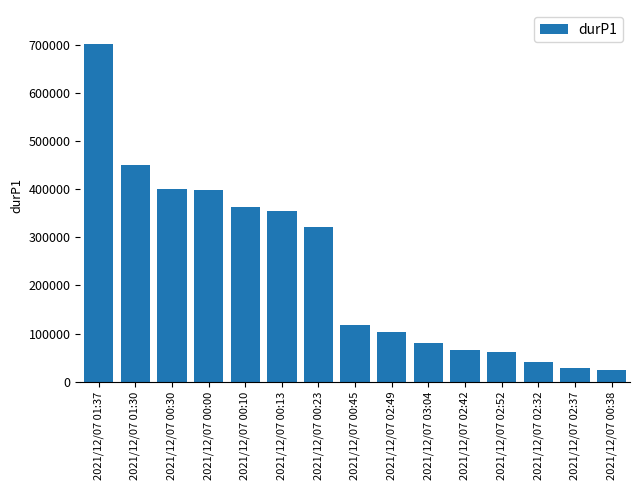

How many bars are there in total?

15